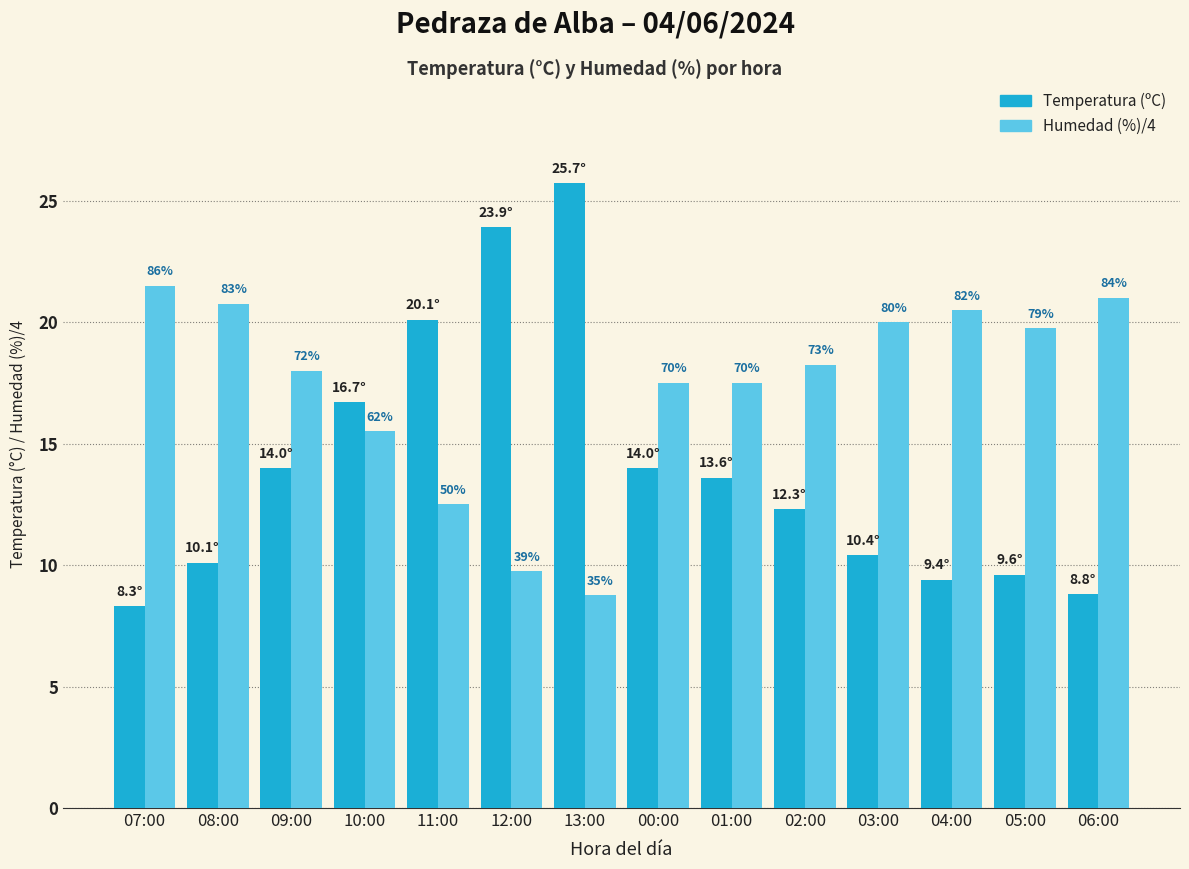

Rank the series by their maximum value, from highest to lowest.

Temperatura (ºC), Humedad (%)/4